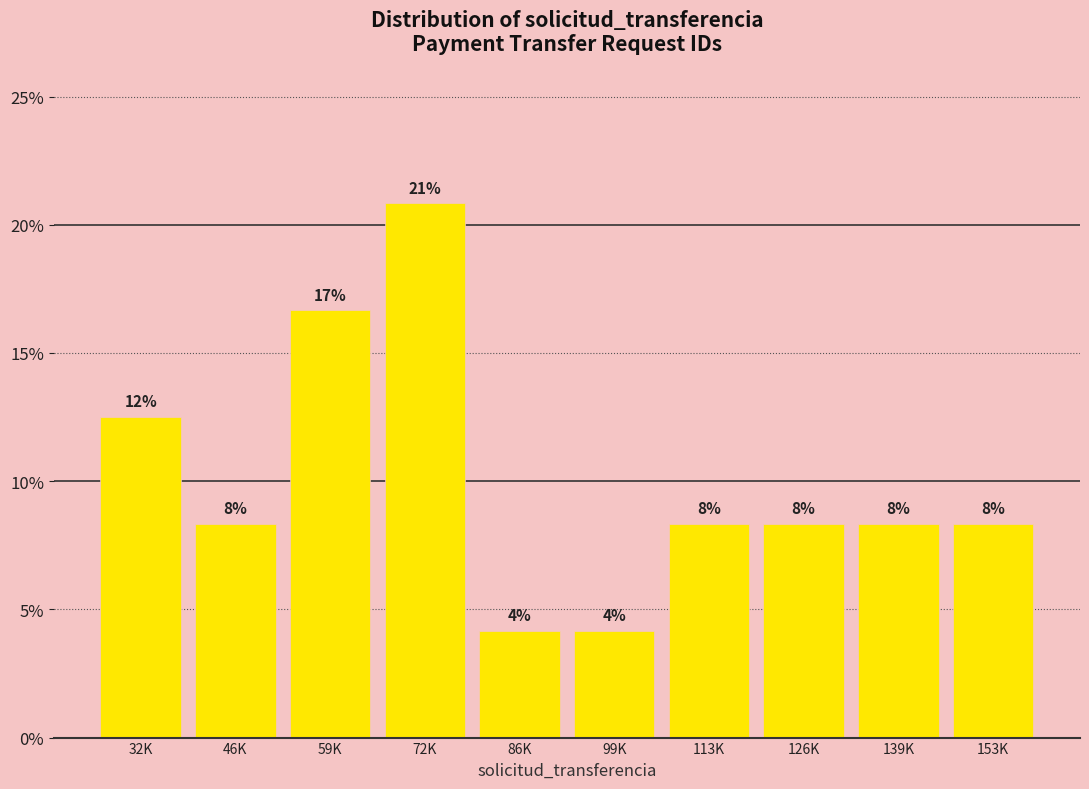

Are the bars horizontal?

No